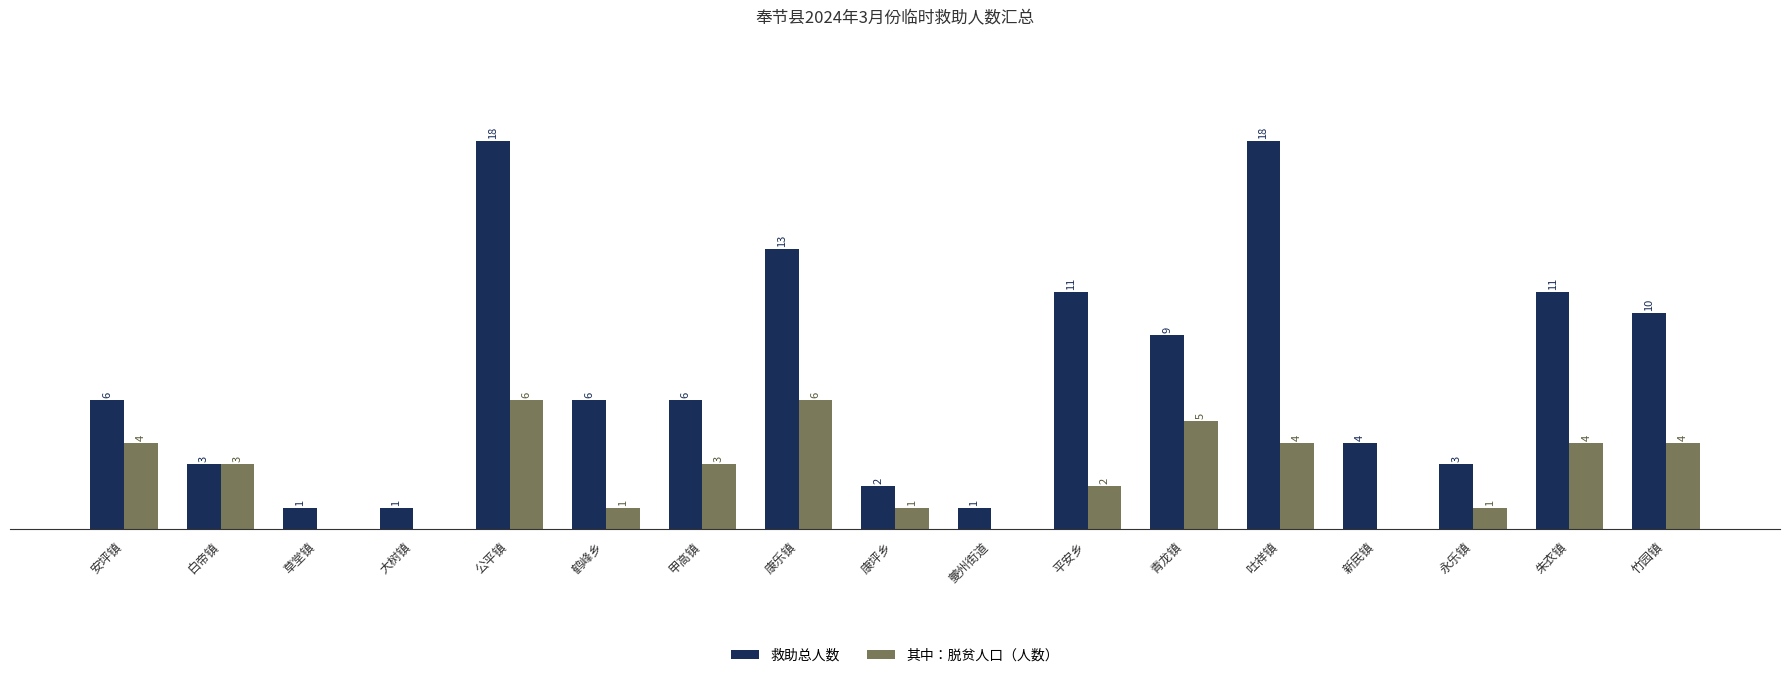

At which label does 其中：脱贫人口（人数） first exceed 3?

安坪镇